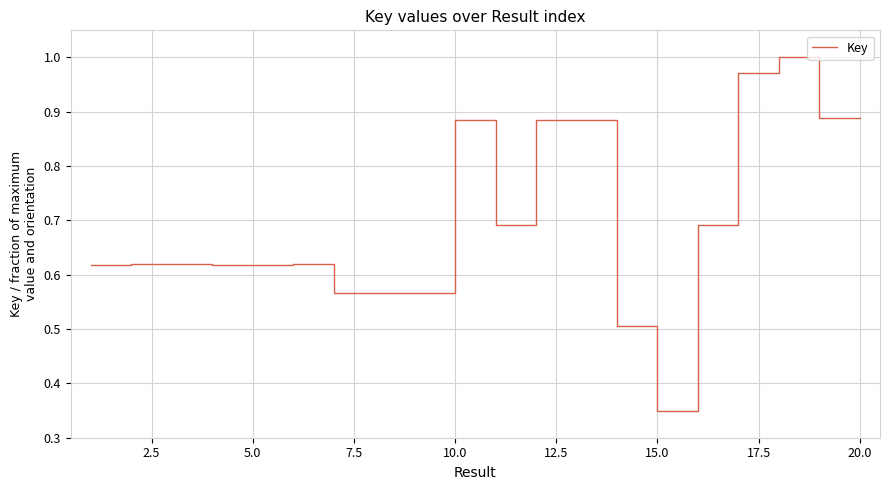

What is the value of the 4th point from the left?

0.6